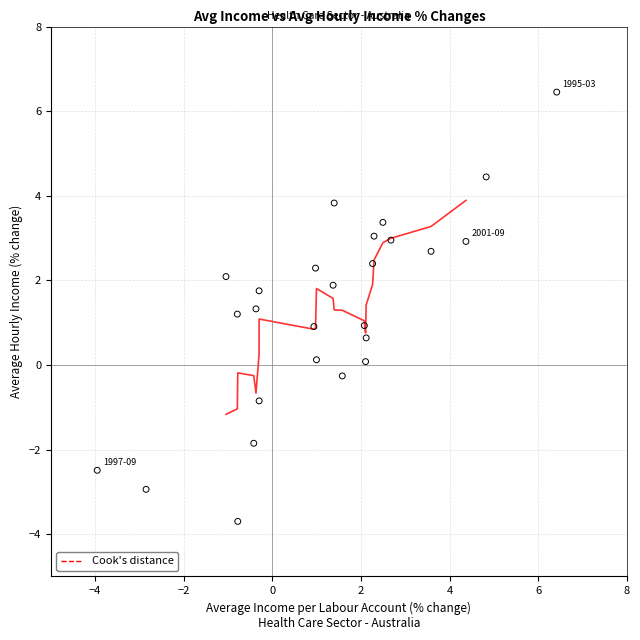

What is the range of X values (max minus min)?

10.4